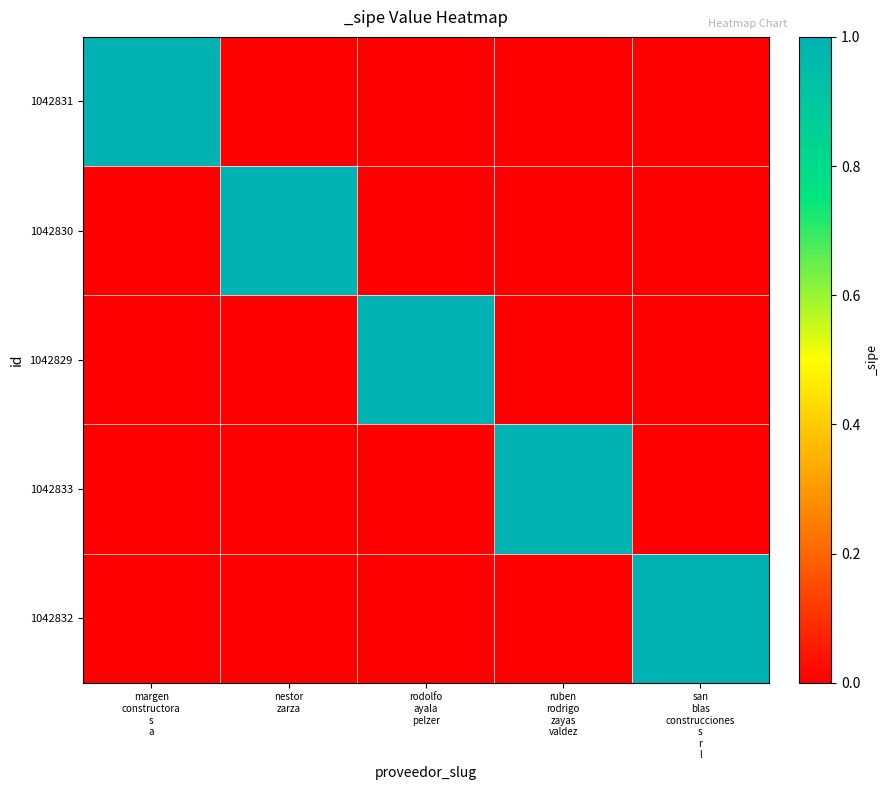

At nestor zarza, list the series in order from largest to smallest.

1042830, 1042831, 1042829, 1042833, 1042832